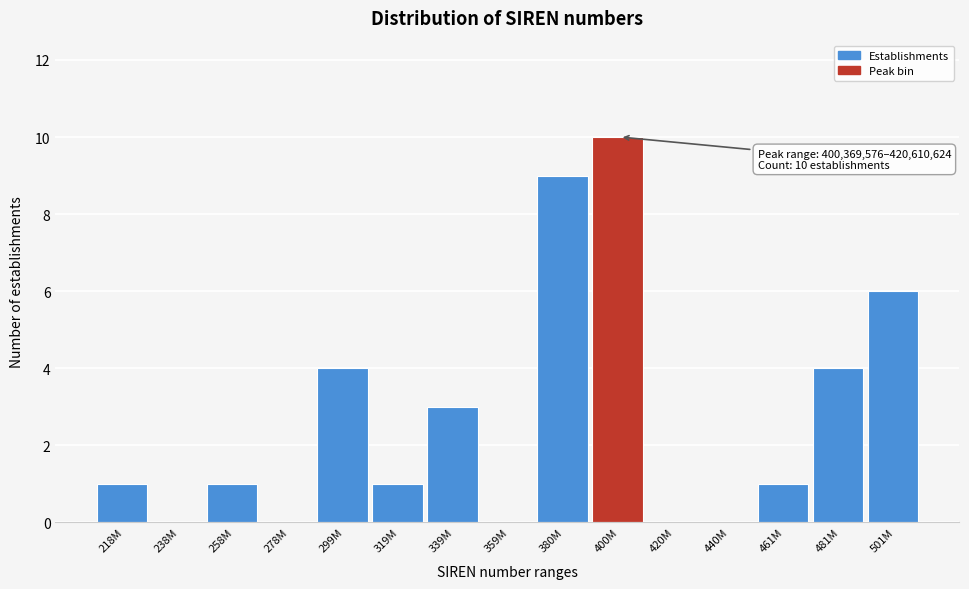

Reading right to left, list all the values displayed in this chart.

501M=6	481M=4	461M=1	440M=0	420M=0	400M=10	380M=9	359M=0	339M=3	319M=1	299M=4	278M=0	258M=1	238M=0	218M=1